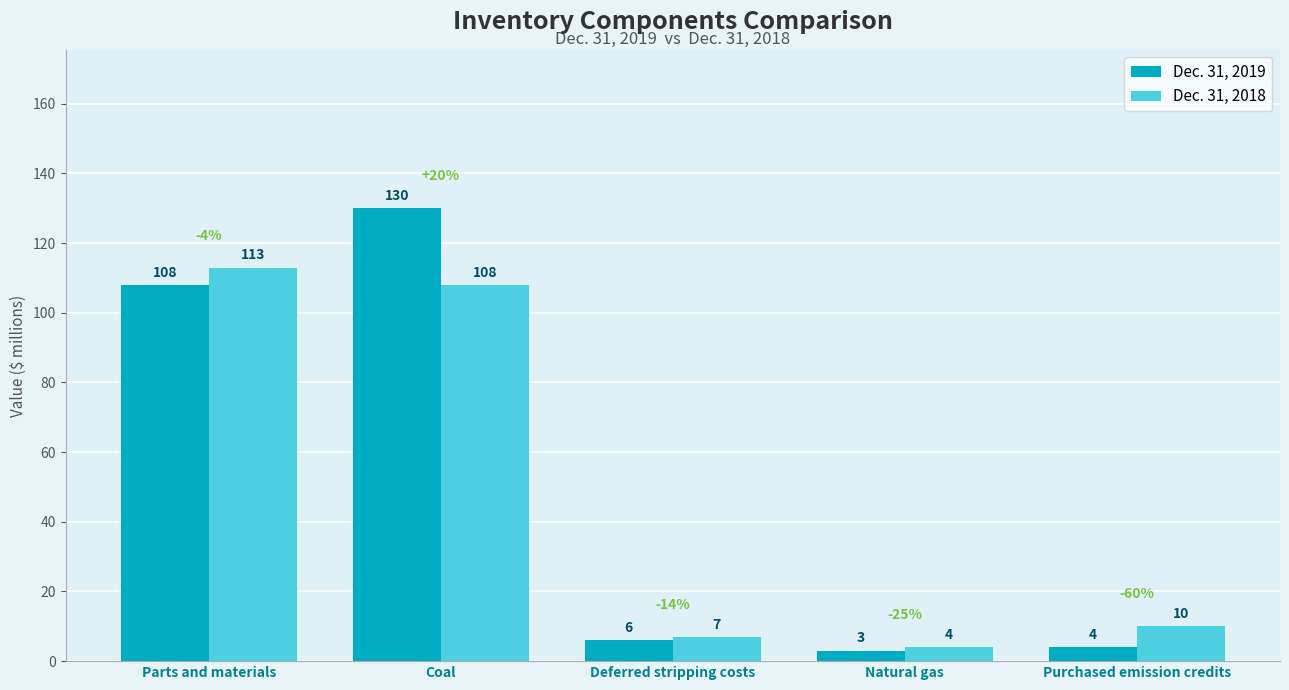

Reading left to right, extract all data points from this chart.

Dec. 31, 2019: 108	130	6	3	4
Dec. 31, 2018: 113	108	7	4	10